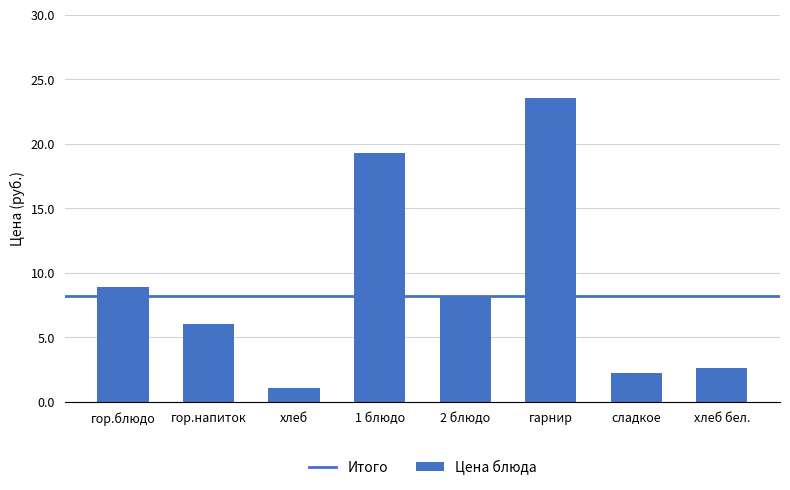

Are the bars horizontal?

No